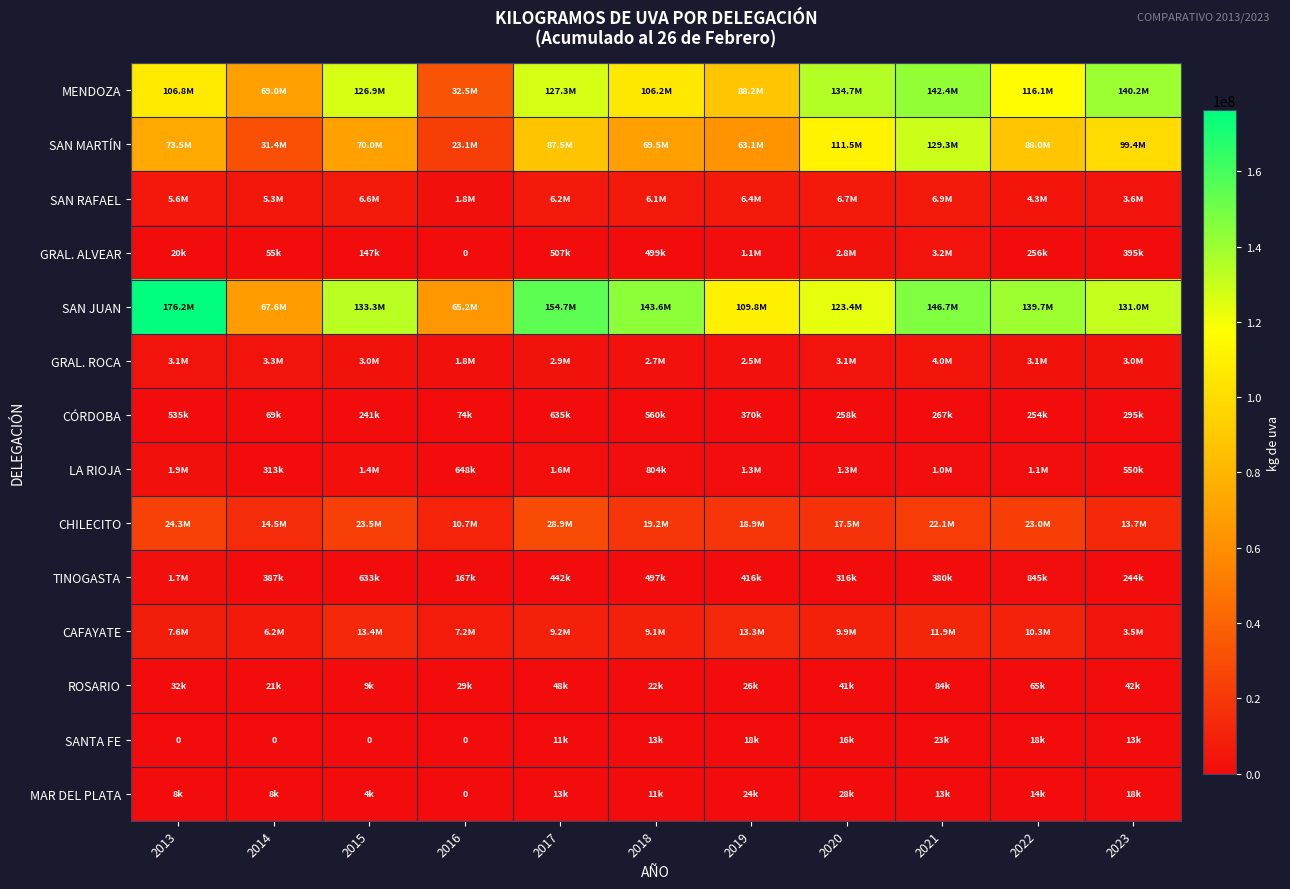

At which category does the chart reach its minimum across all series?

2016